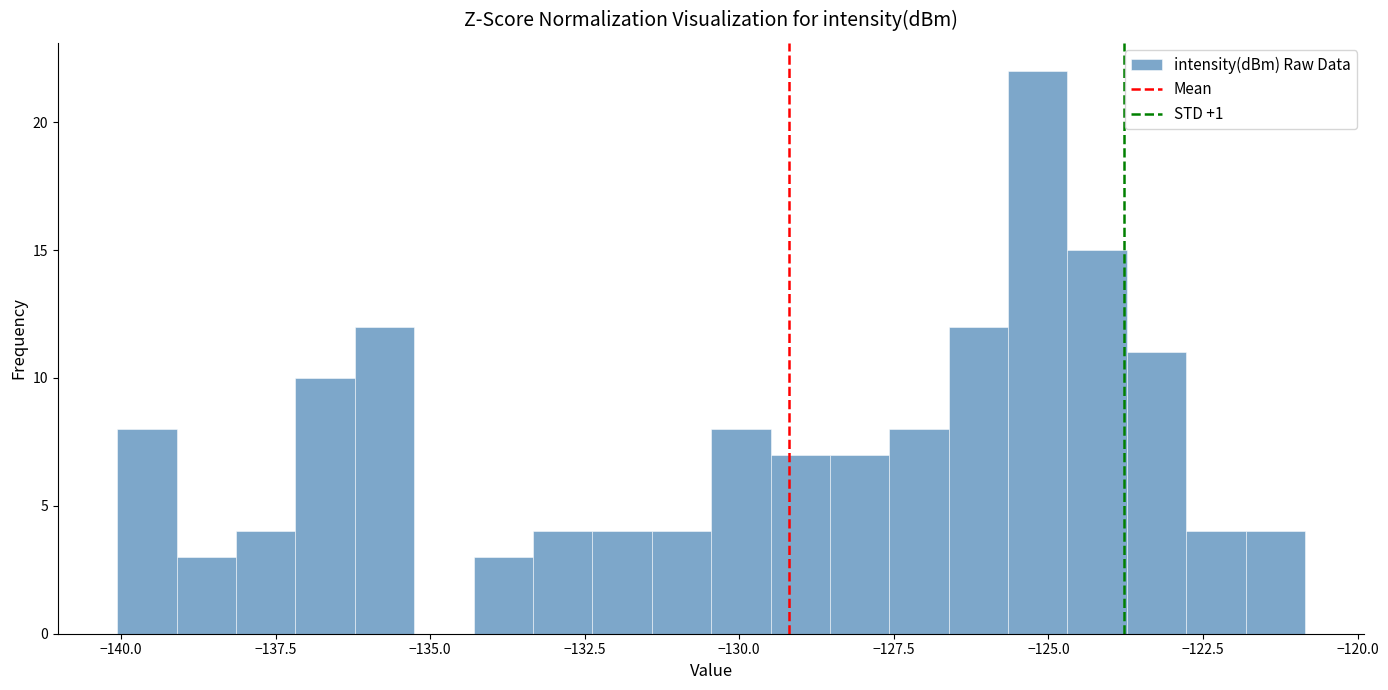

Read against the x-axis, roughly where is the centre of the tallest bar?

-125.0